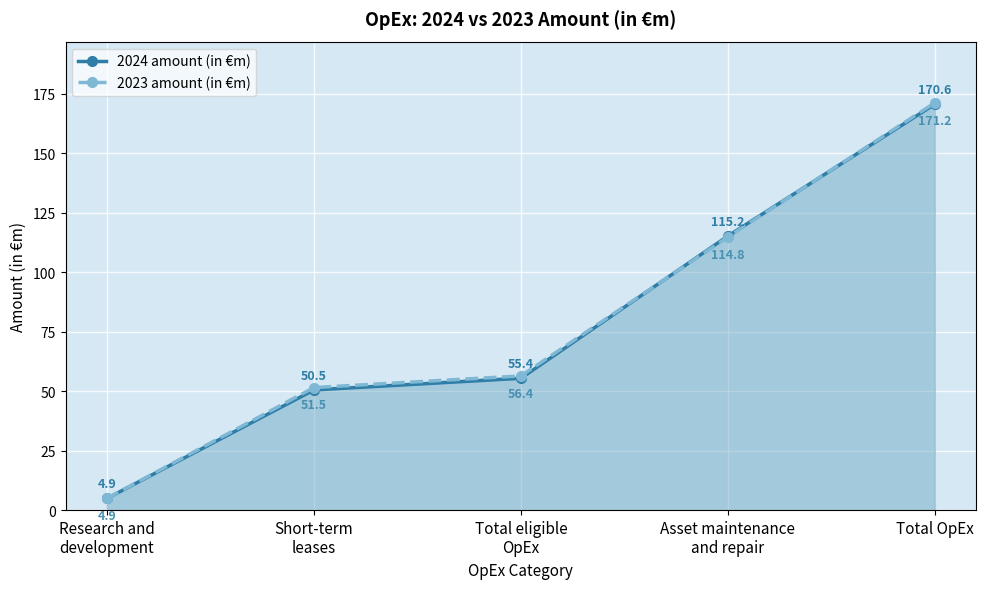

At how many categories does at least one series exceed 116?

1